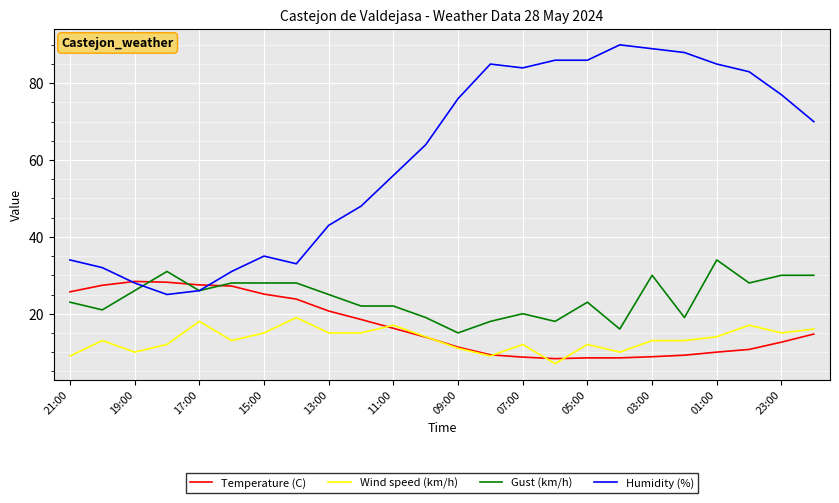

What is the minimum value shown in the chart?

7.0